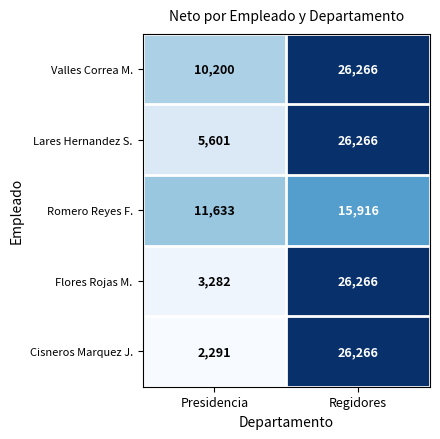

True or false: Flores Rojas M. has a value of 3282 at Presidencia.

True